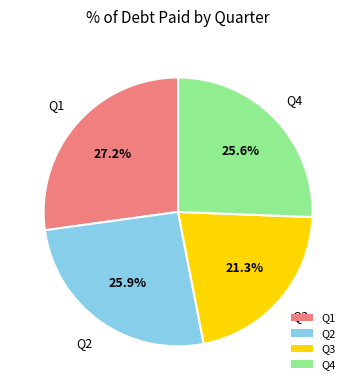

Does Q2 represent more than half of the total?

No